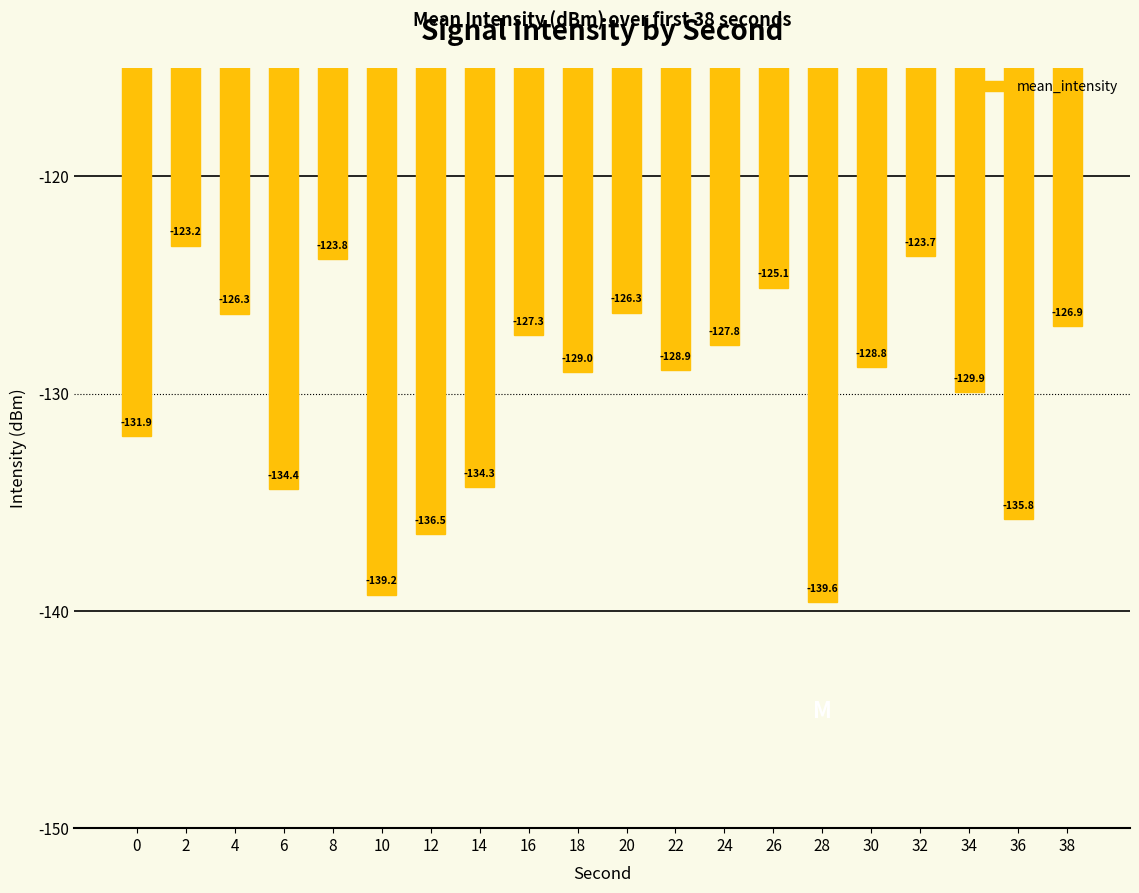

Are the bars grouped side by side (vs. stacked)?

No